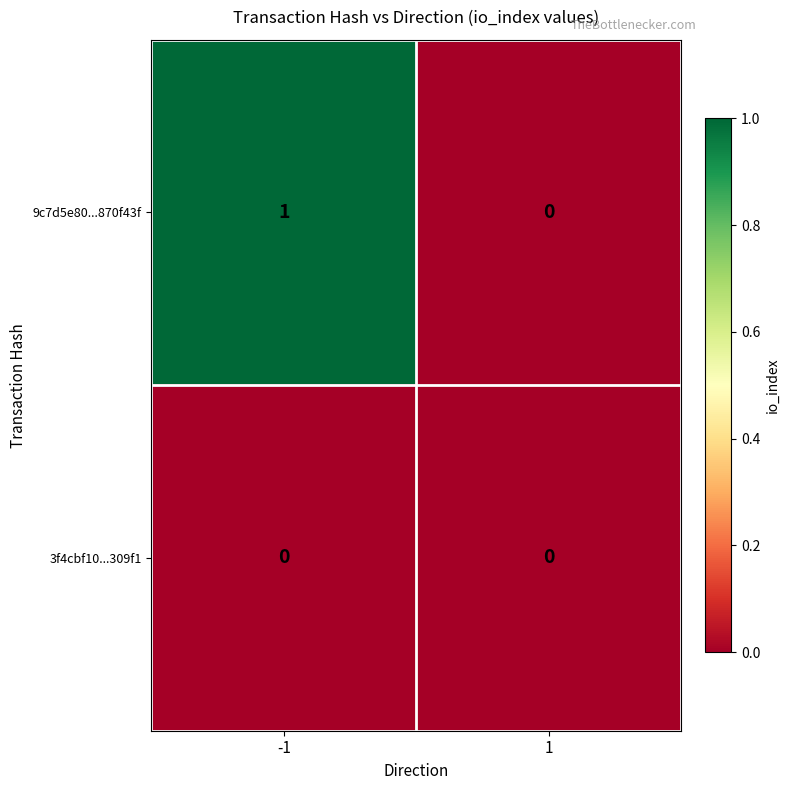

Which series has the largest range (max minus min)?

9c7d5e80...870f43f